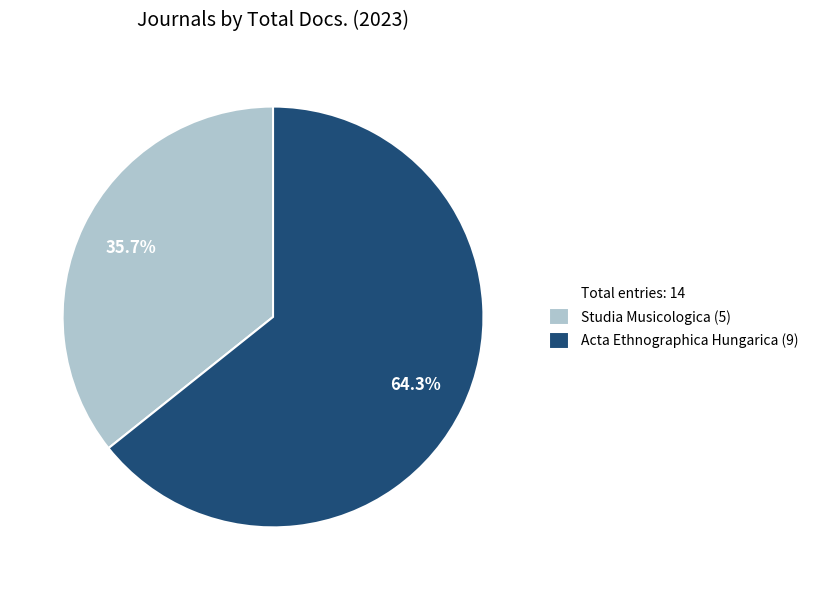

Count the number of slices in the pie.

2